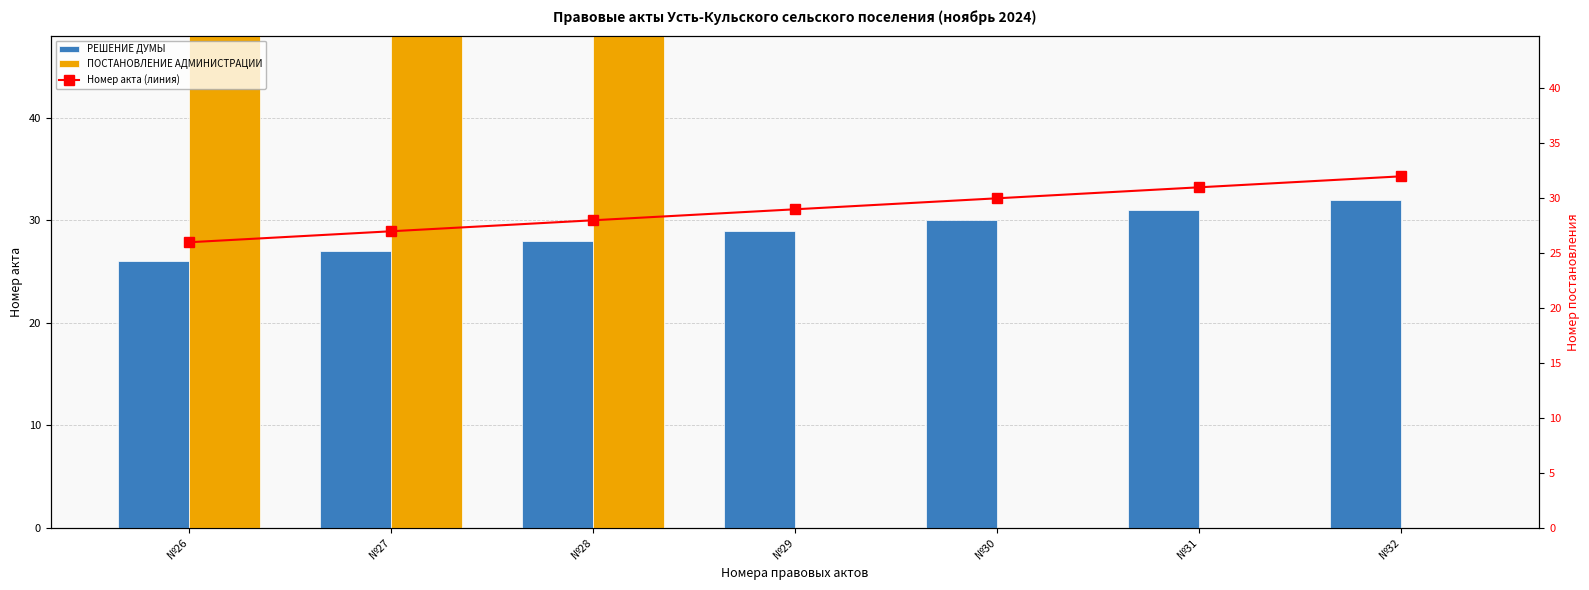

Which series has the largest range (max minus min)?

ПОСТАНОВЛЕНИЕ АДМИНИСТРАЦИИ